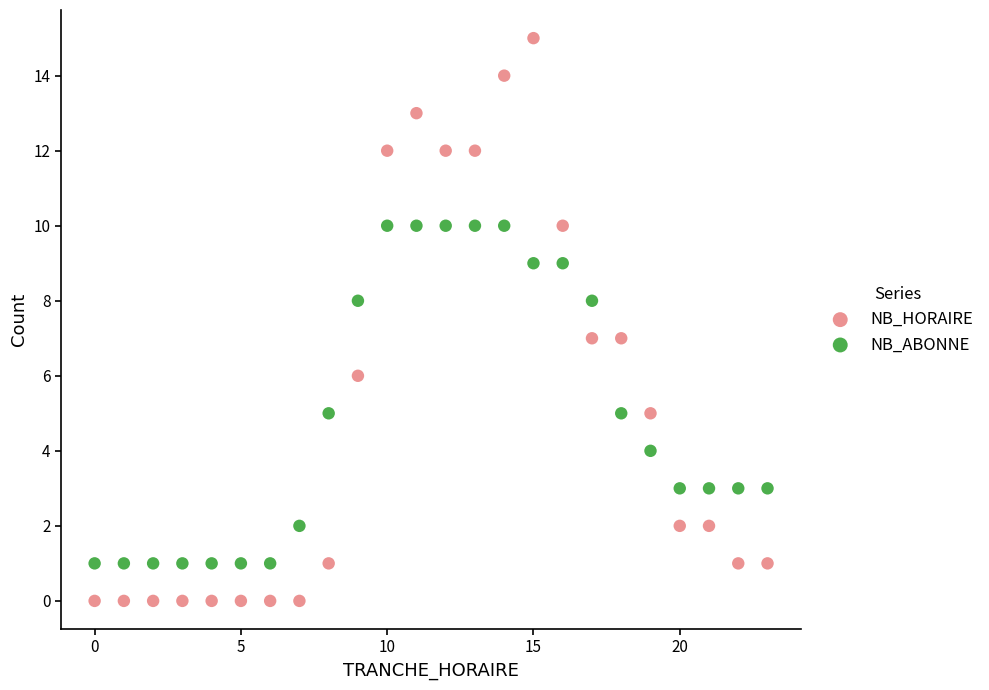

What are all the series names shown in the legend?

NB_HORAIRE, NB_ABONNE